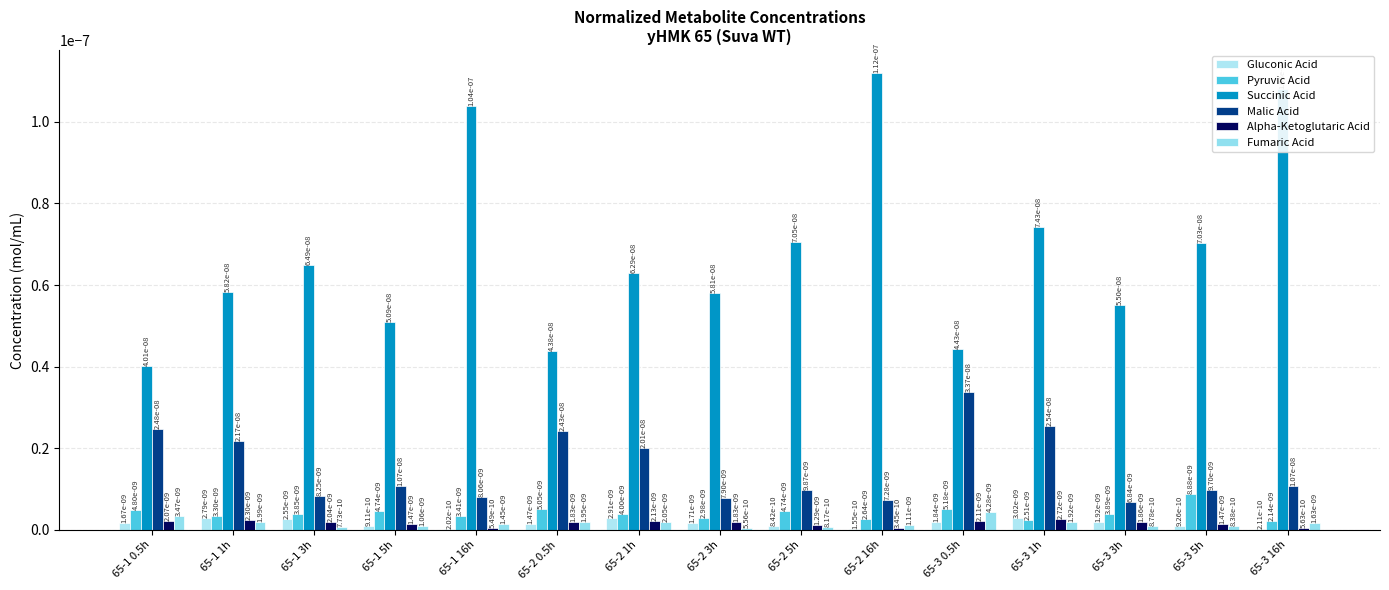

True or false: Pyruvic Acid has a value of 0.0 at 65-2 16h.

False